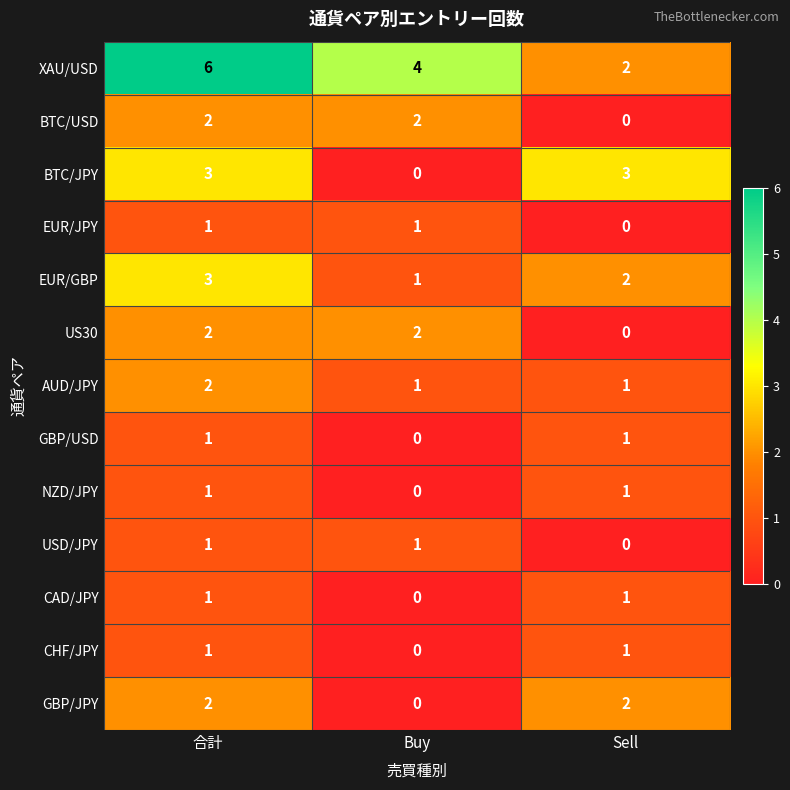

Where is EUR/GBP nearest to the value 2?

Sell